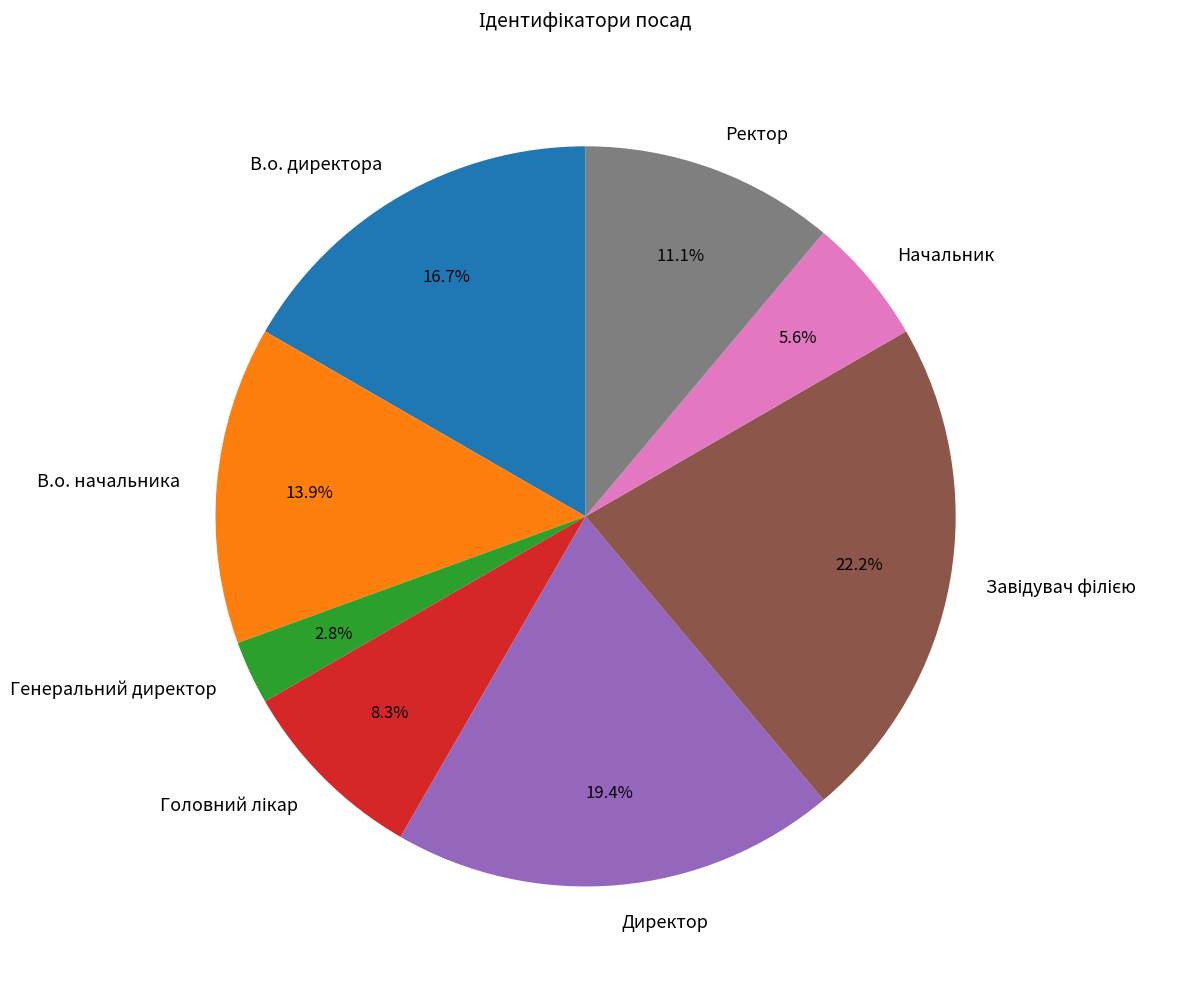

How many segments does this pie chart have?

8